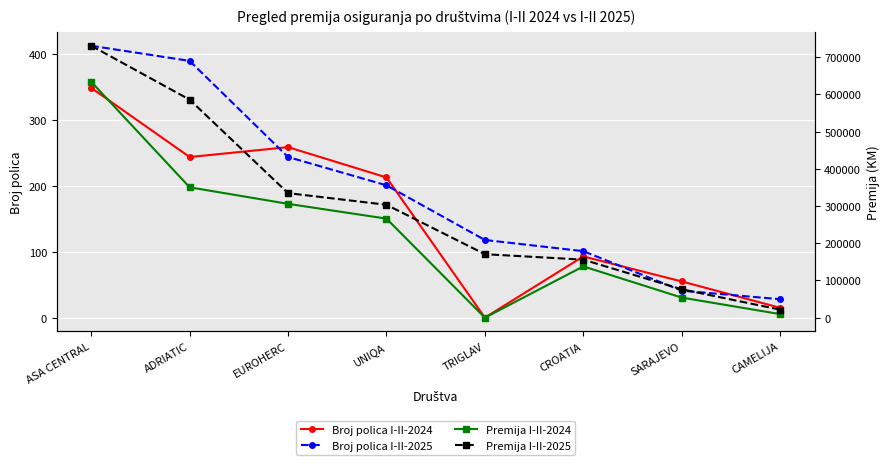

True or false: Broj polica I-II-2024 and Premija I-II-2025 intersect in this chart.

False